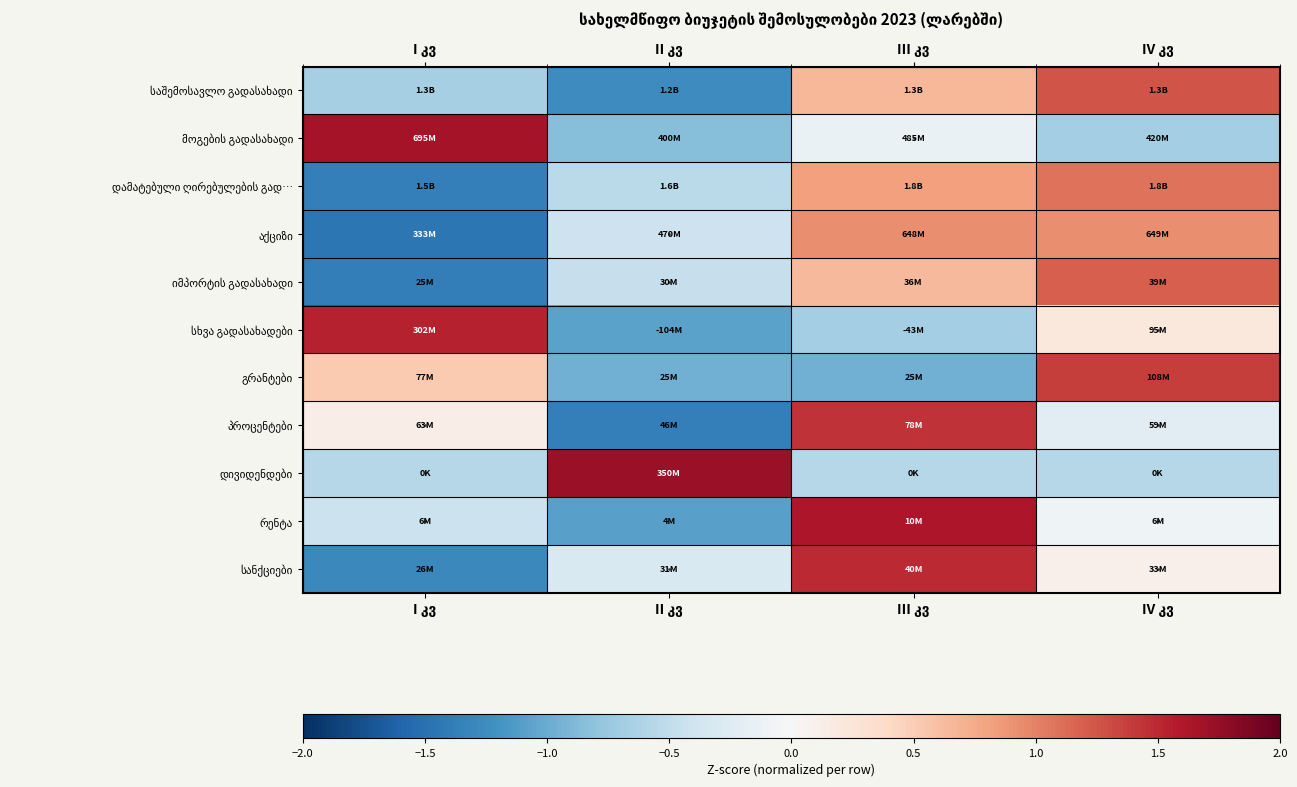

Rank the categories by სხვა გადასახადები value from highest to lowest.

I კვ, IV კვ, III კვ, II კვ